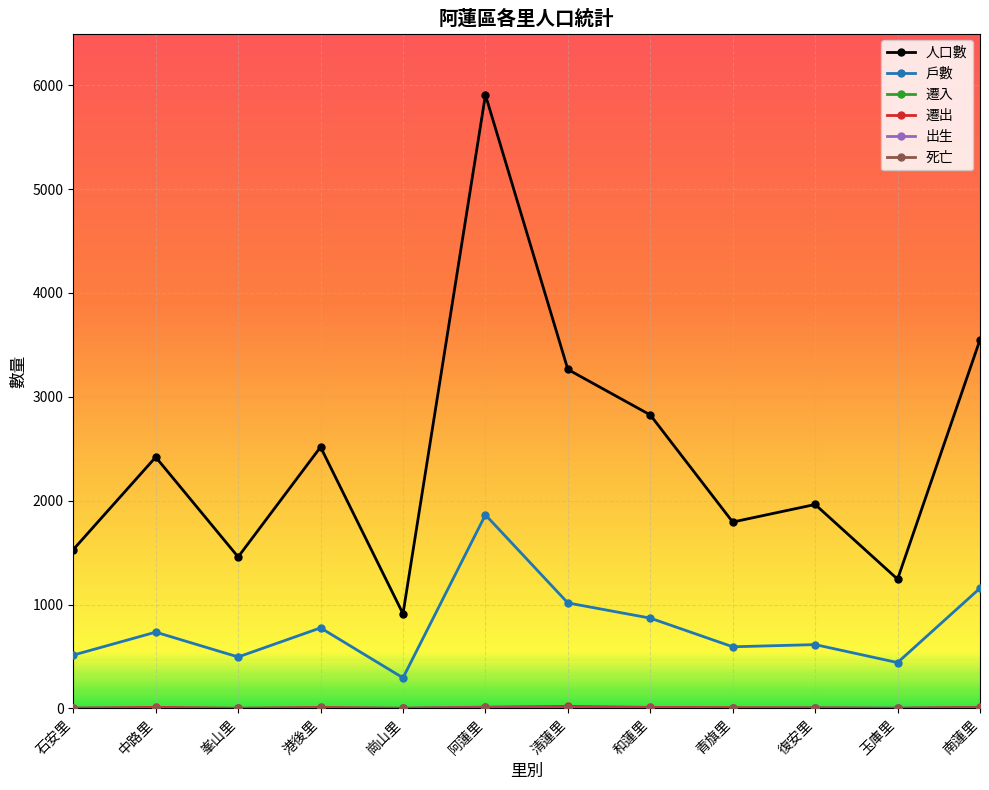

Which series has the widest spread of values?

人口數